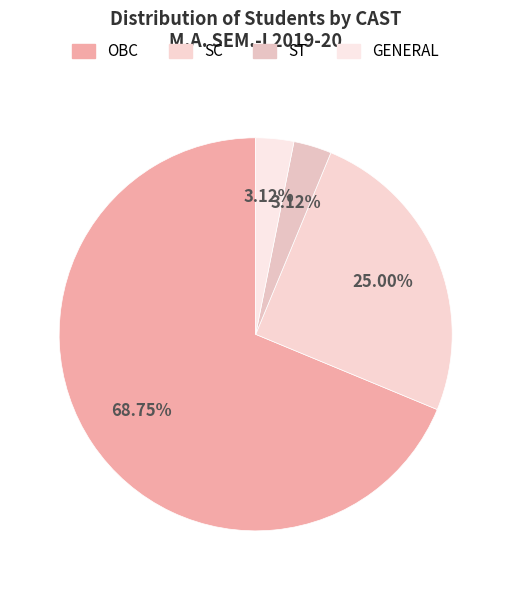

How many slices are in this pie chart?

4